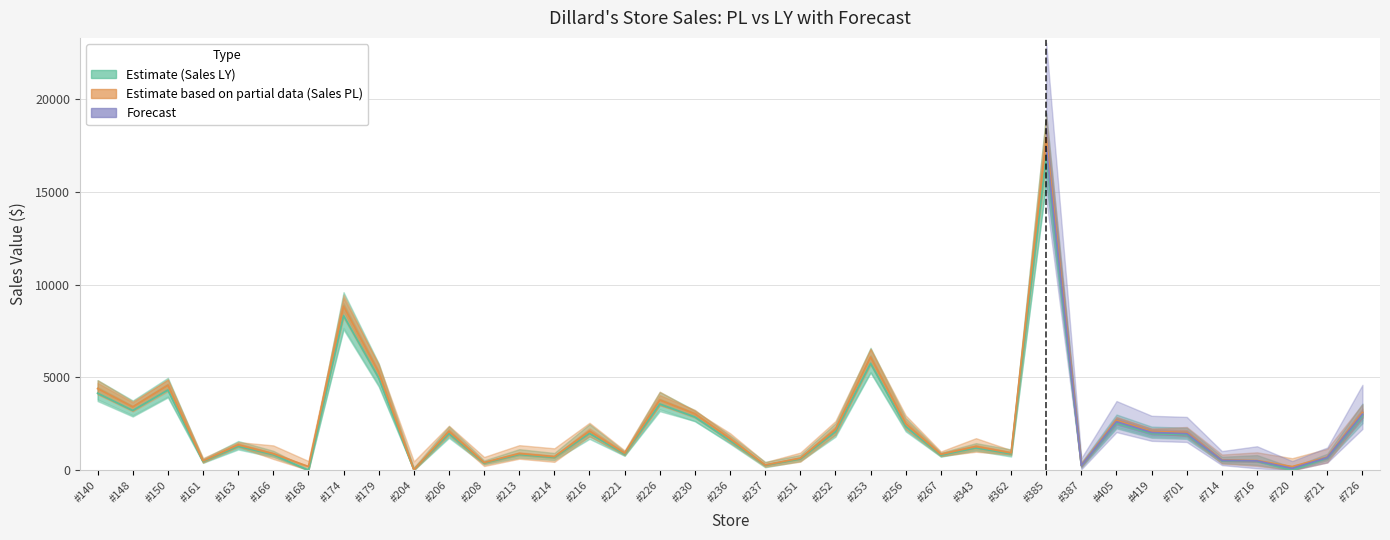

At how many categories does at least one series exceed 14733?

1